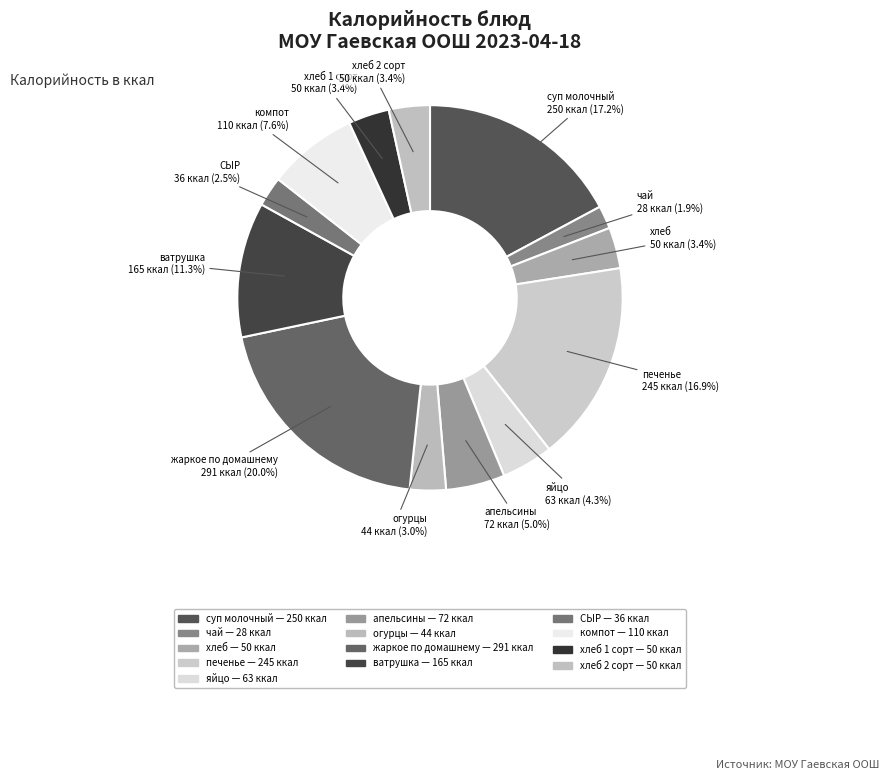

Is it true that печенье is 25% of the pie?

False